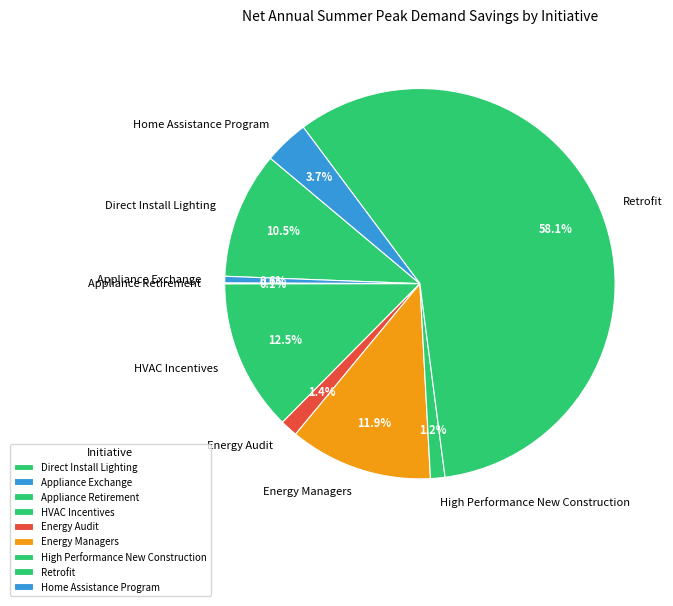

What portion of the pie excludes Energy Managers?

88.1%